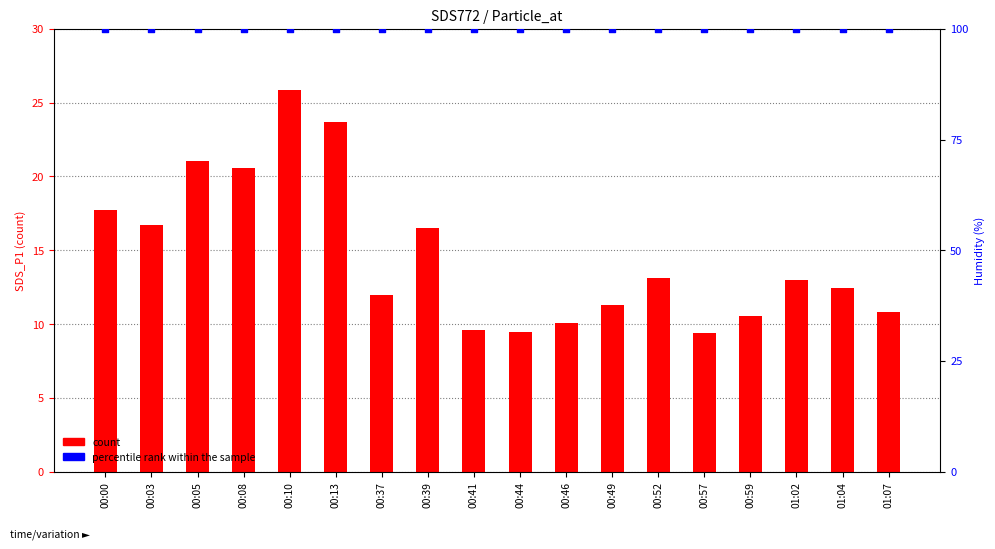

Which series reaches the minimum Y coordinate?

count